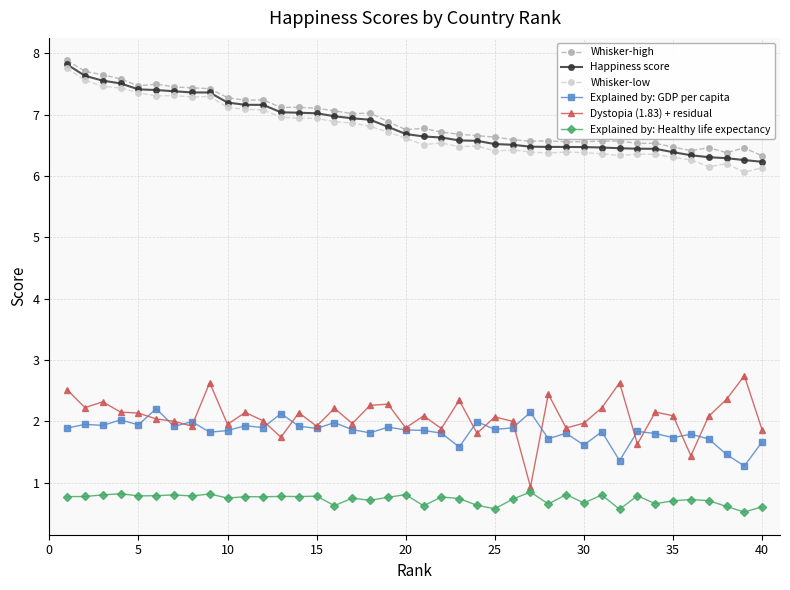

True or false: Explained by: Healthy life expectancy has more than 2 interior local peaks.

True